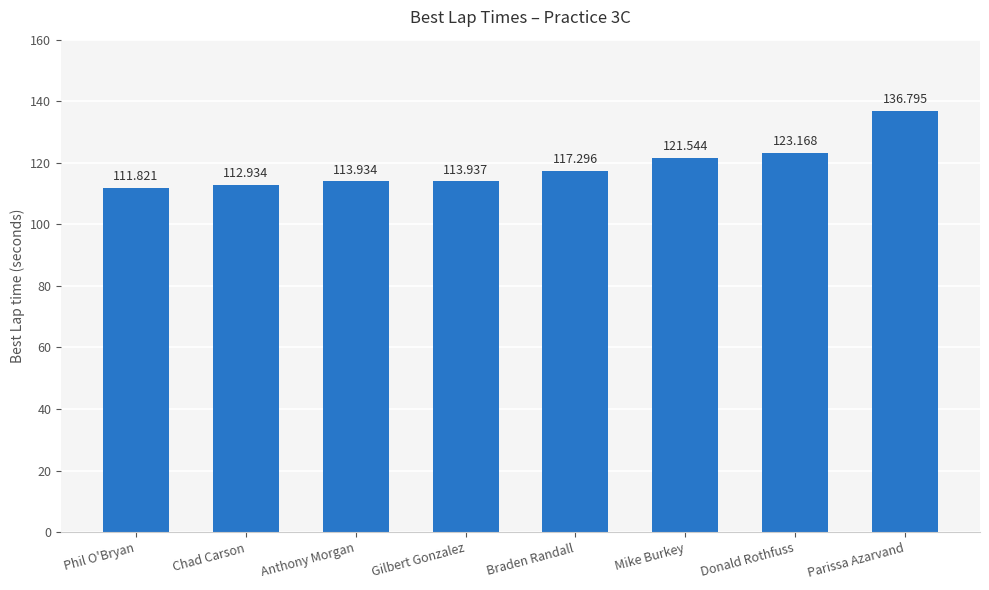

Is it true that the value at Mike Burkey is 121.5?

True